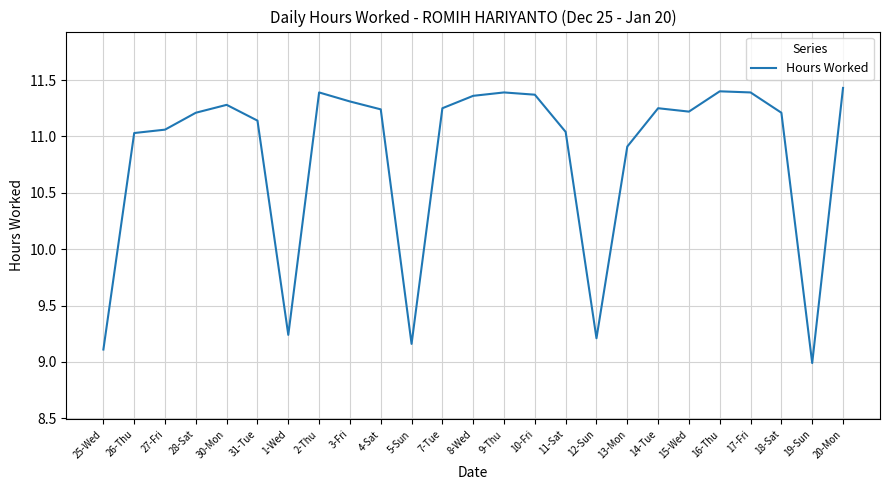

Approximately how many times larger is the value at 18-Sat compared to 20-Mon?

1.0